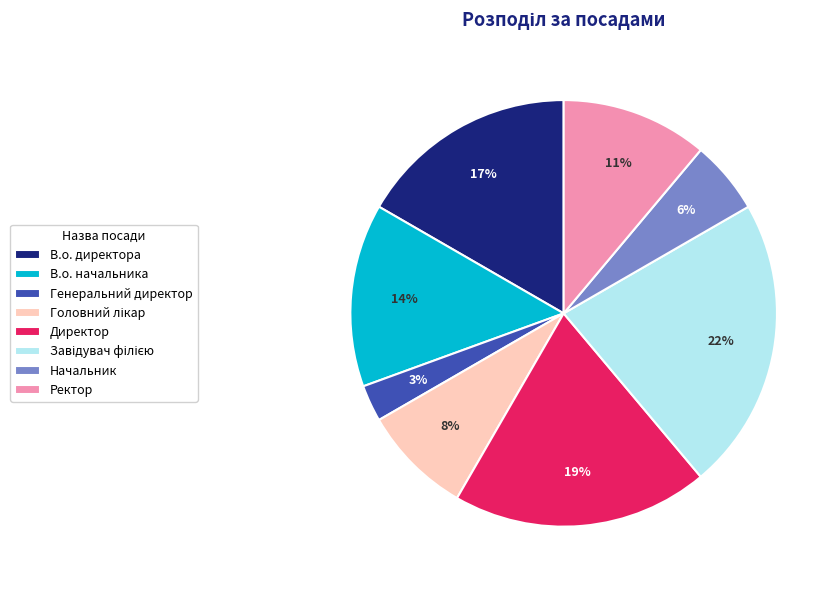

To the nearest percent, what portion does Начальник represent?

6%